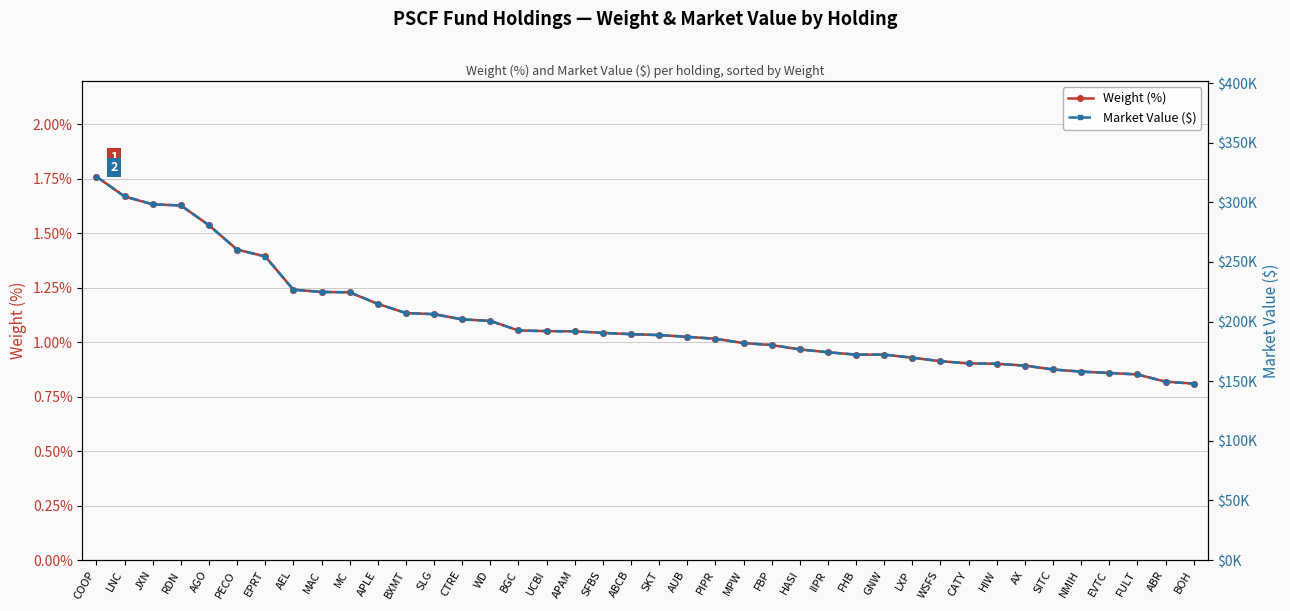

What is the label of the 27th point from the right?

CTRE